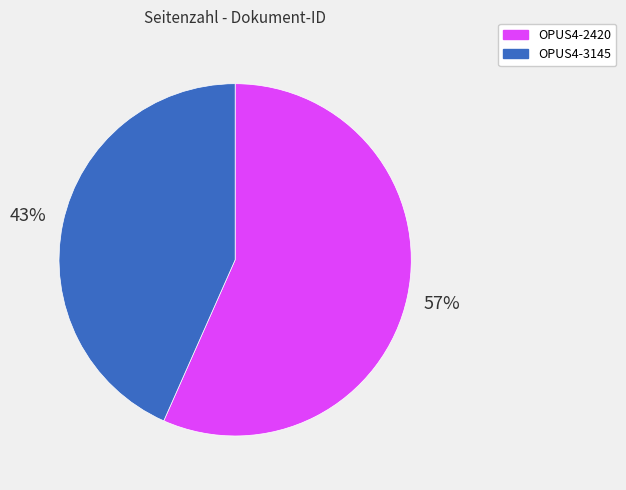

Combined, do OPUS4-2420 and OPUS4-3145 account for over 50%?

Yes